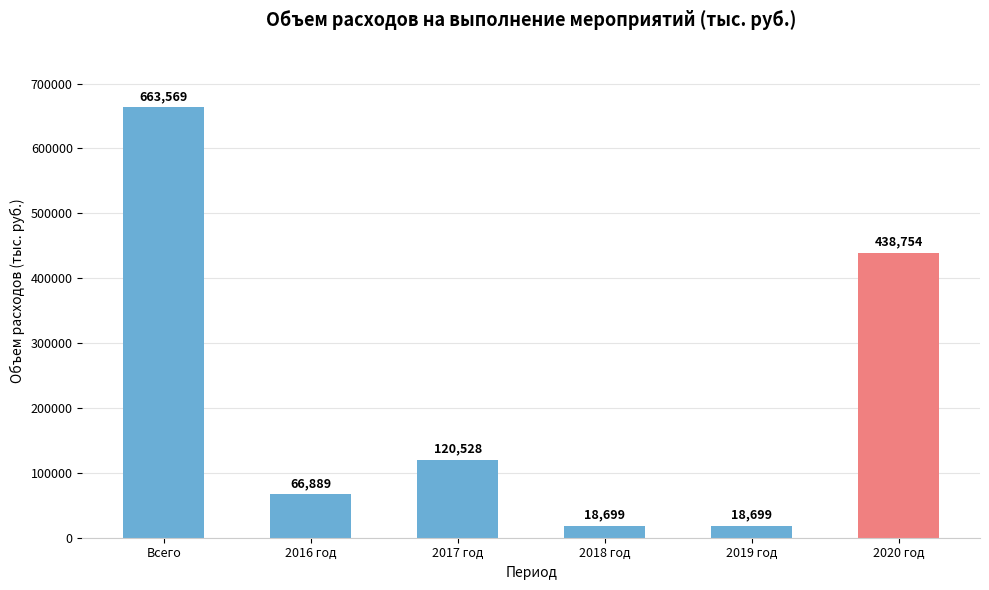

True or false: the data shows 66889.1 at 2016 год.

True